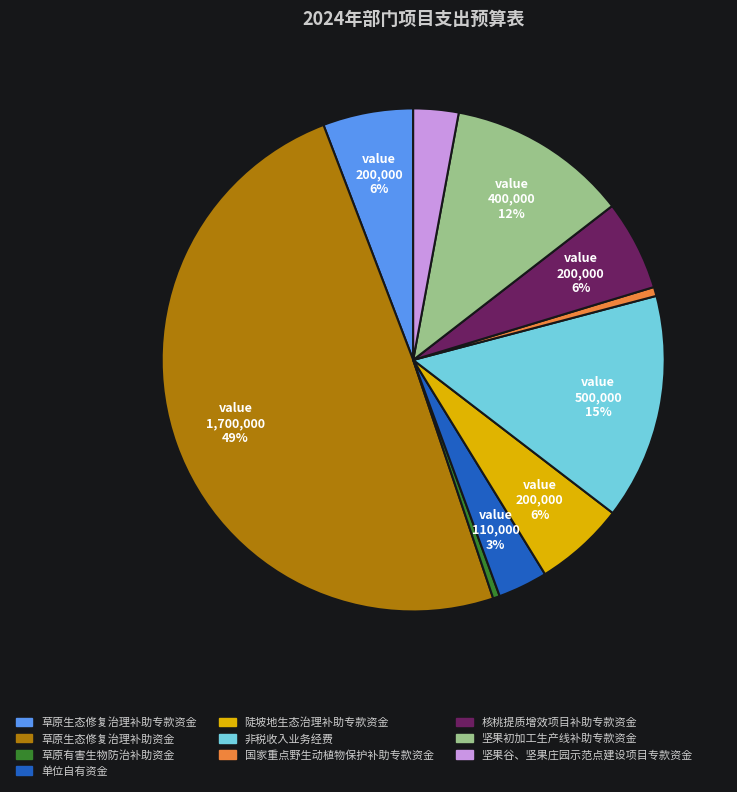

Which slice is the largest?

草原生态修复治理补助资金